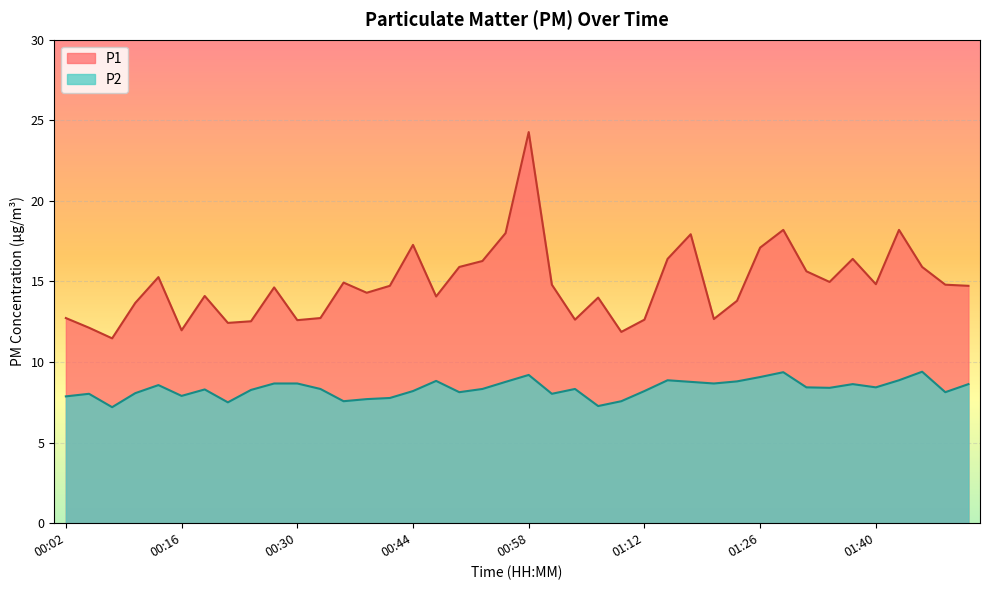

At which category is the sum across all series the highest?

00:58